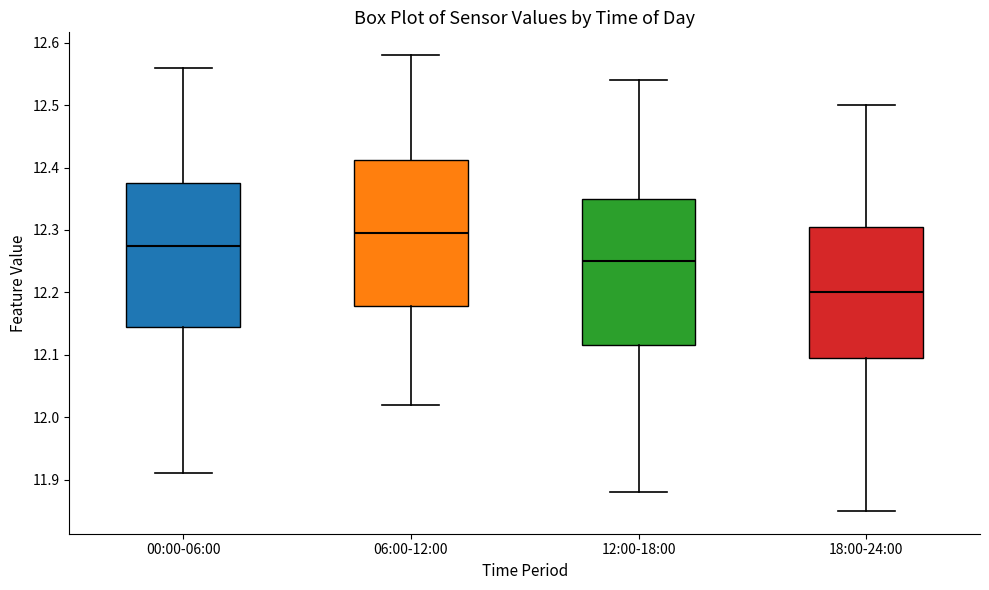

Where does the upper whisker of the box for 12:00-18:00 end on the y-axis? The values are not printed on the chart, so give them approximately, as read against the axis.

12.54